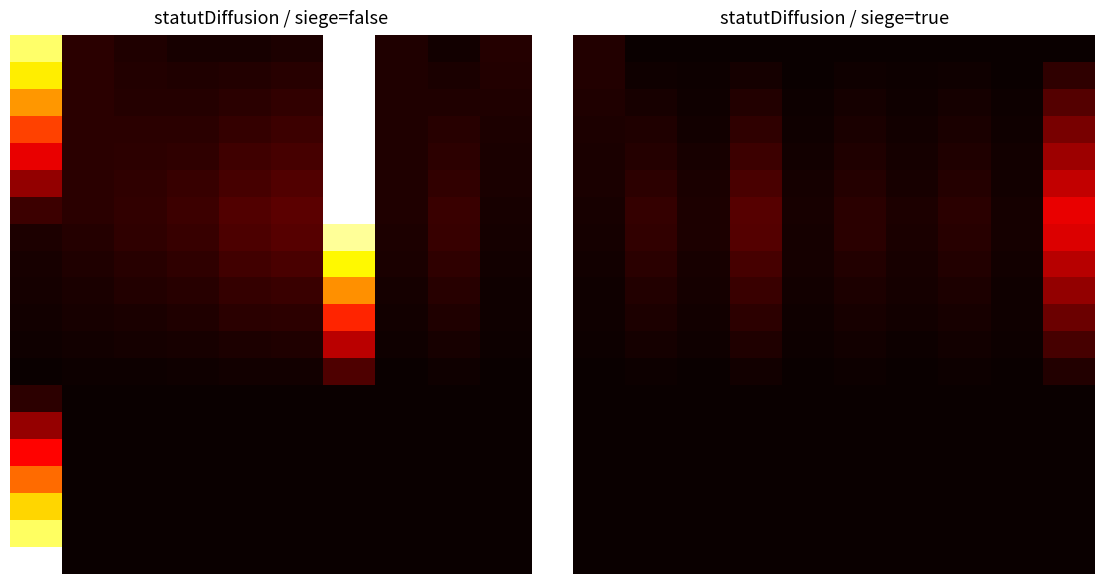

At how many categories does at least one series exceed 0?

10